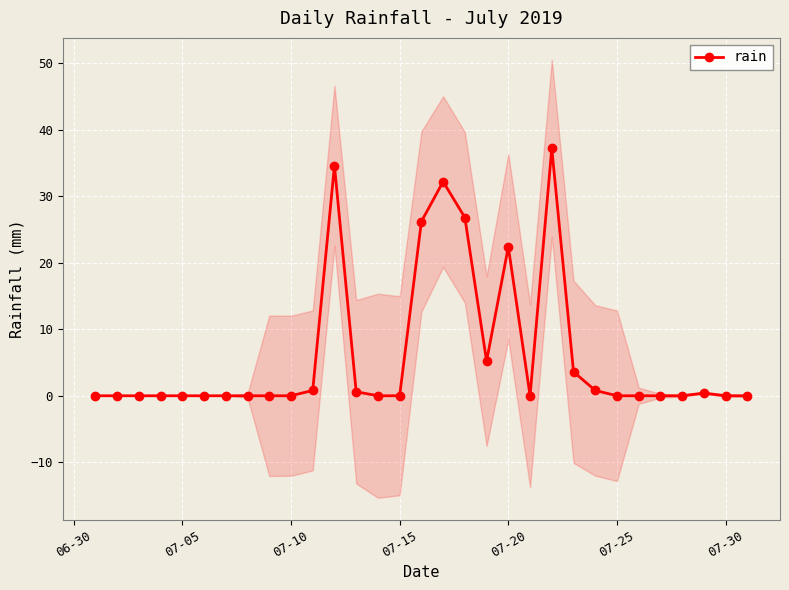

What is the difference between the second highest and second lowest values?

34.6